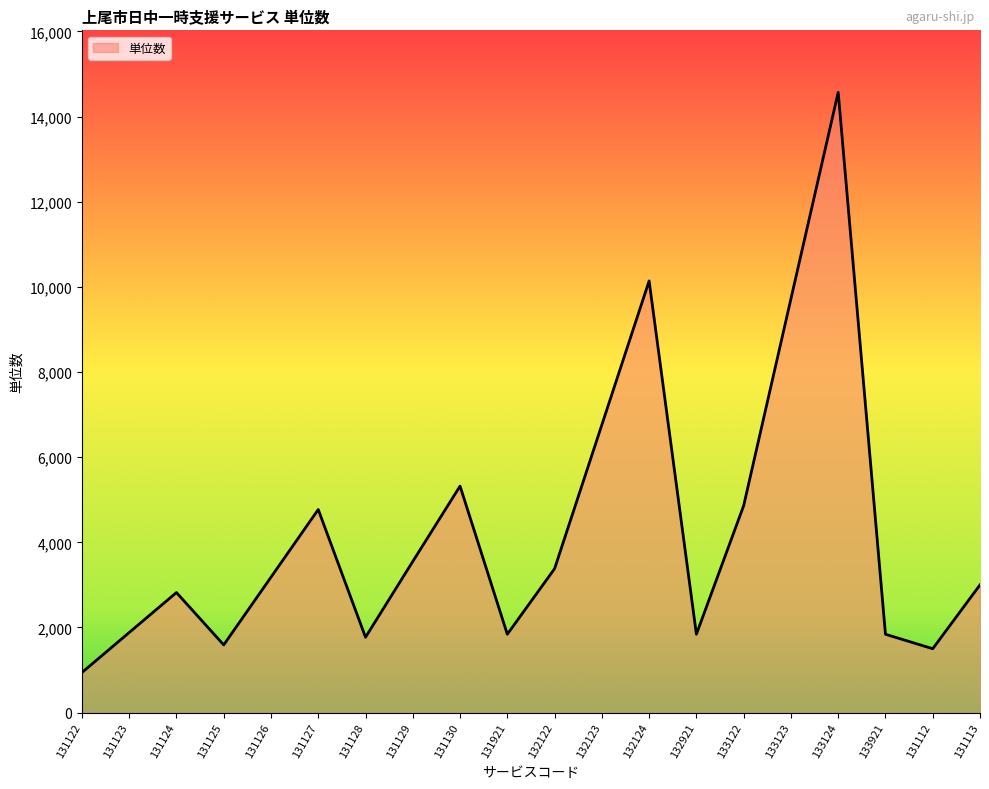

True or false: the data shows 2978 at 132921.

False